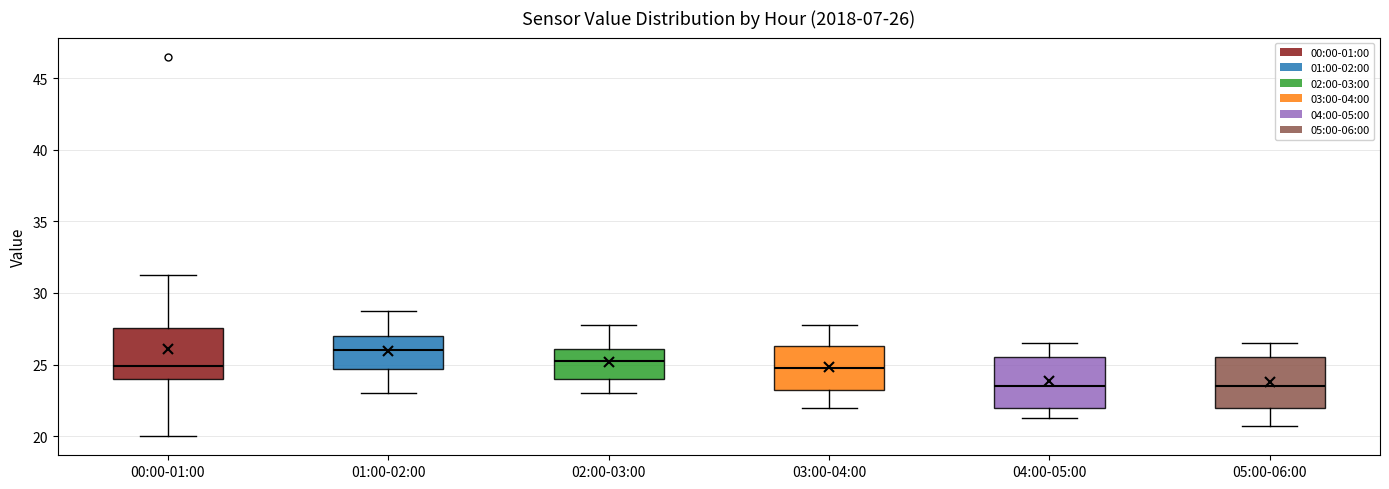

Which box has the highest median line?

01:00-02:00